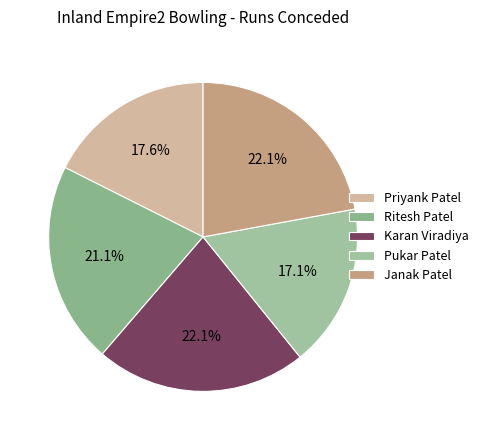

To the nearest percent, what portion does Pukar Patel represent?

17%